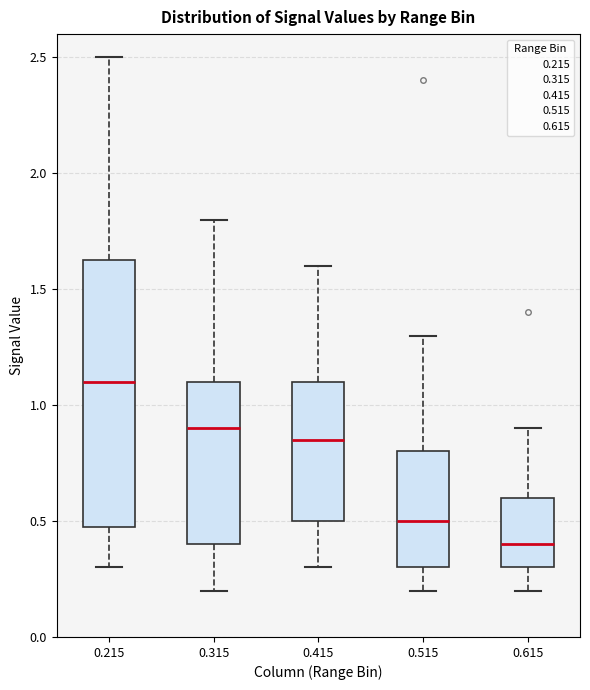

Where is the upper edge of the box at x = 0.515 on the y-axis? The values are not printed on the chart, so give them approximately, as read against the axis.

0.80